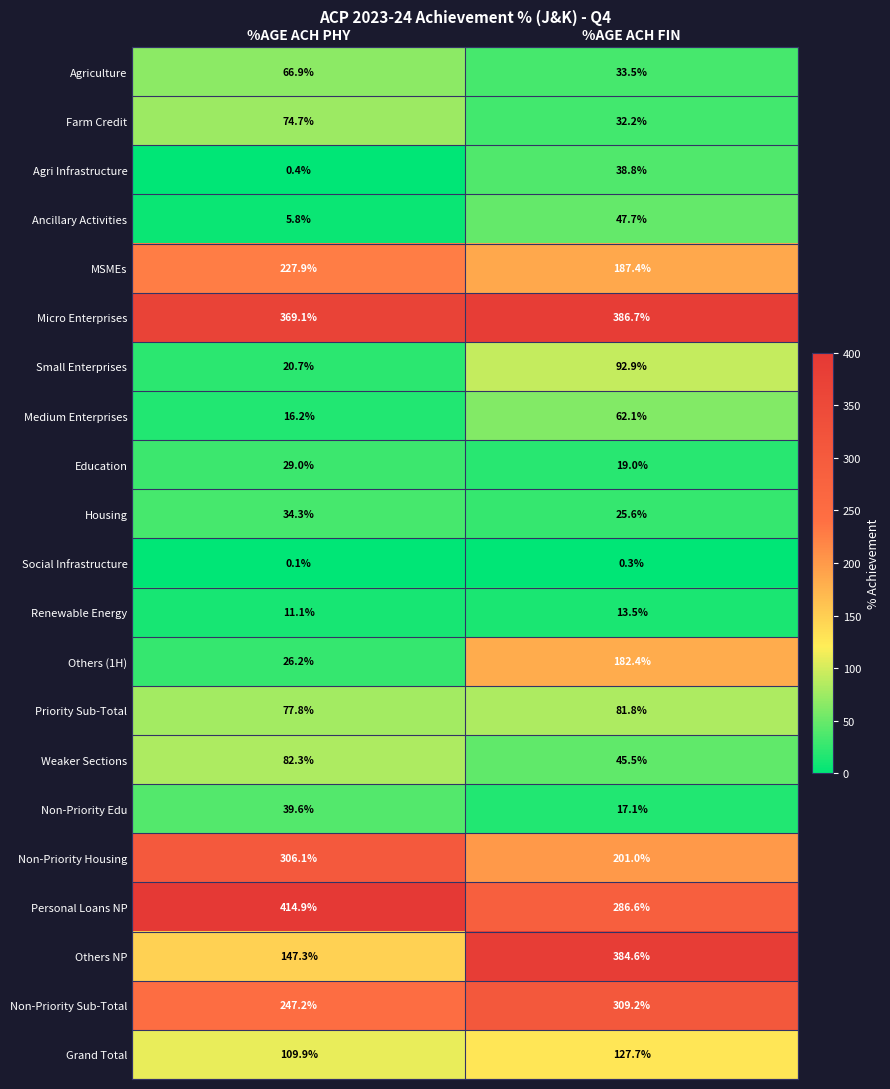

At %AGE ACH FIN, list the series in order from smallest to largest.

Social Infrastructure, Renewable Energy, Non-Priority Edu, Education, Housing, Farm Credit, Agriculture, Agri Infrastructure, Weaker Sections, Ancillary Activities, Medium Enterprises, Priority Sub-Total, Small Enterprises, Grand Total, Others (1H), MSMEs, Non-Priority Housing, Personal Loans NP, Non-Priority Sub-Total, Others NP, Micro Enterprises